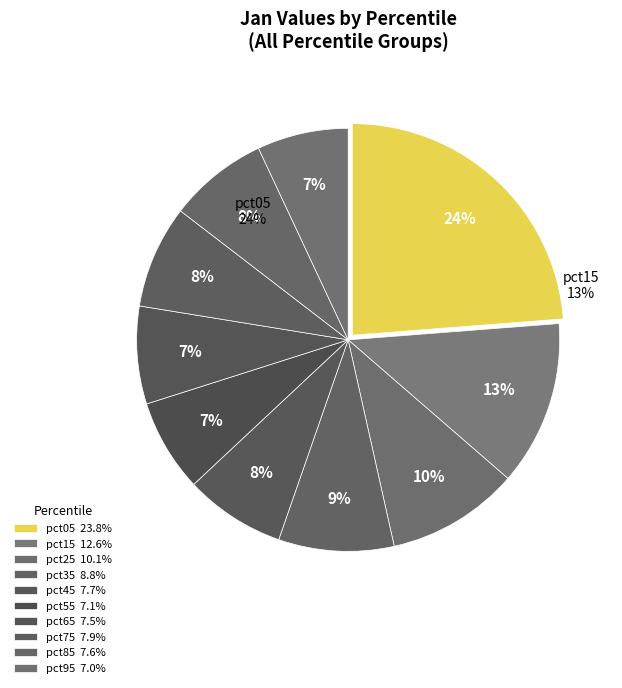

How many slices are in this pie chart?

10